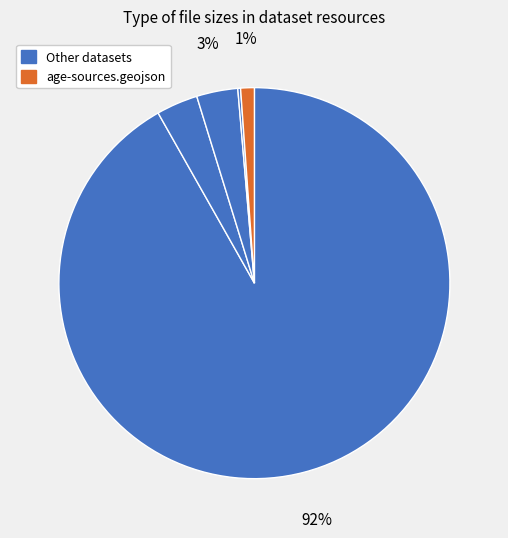

To the nearest percent, what is the average slice percentage?

11%